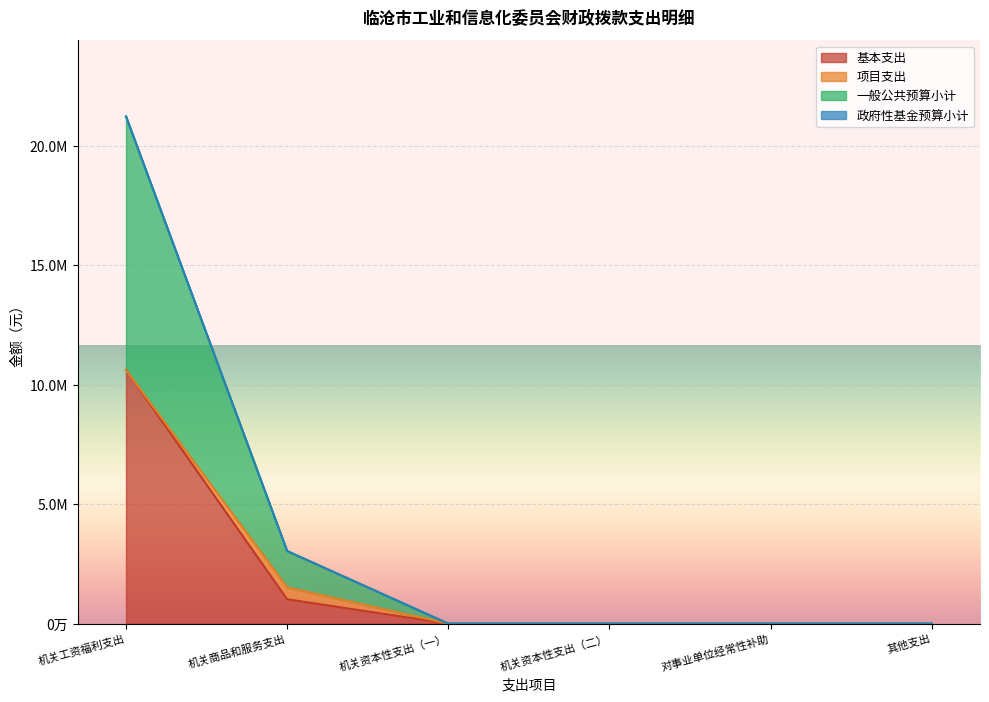

True or false: 一般公共预算小计 and 基本支出 cross at least once.

False